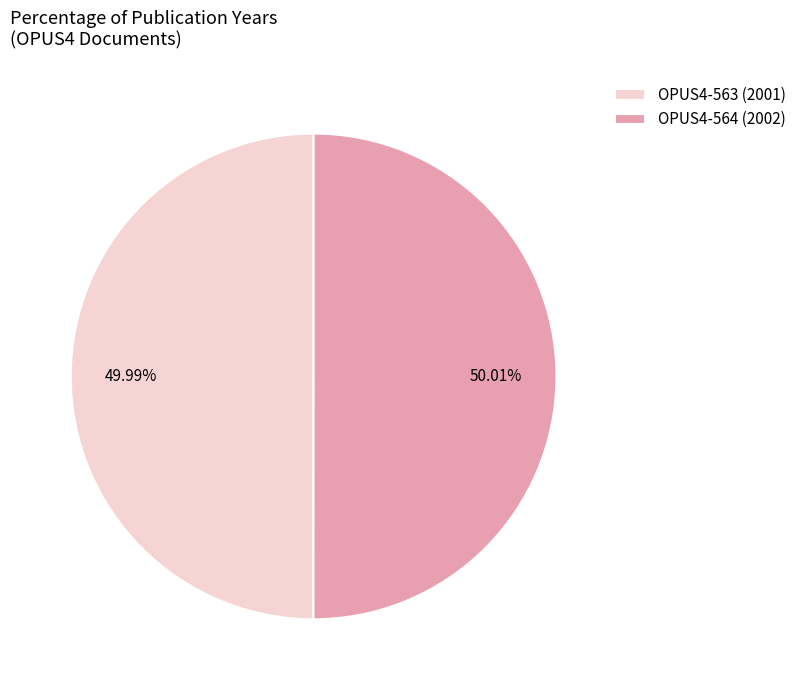

To the nearest percent, what is the combined percentage of OPUS4-563 and OPUS4-564?

100%